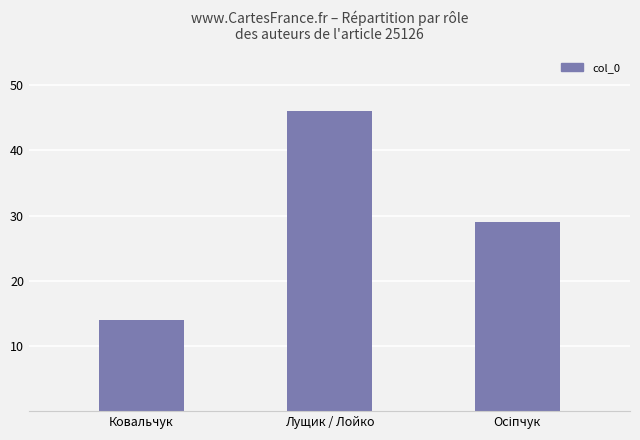

Are the bars grouped side by side (vs. stacked)?

No